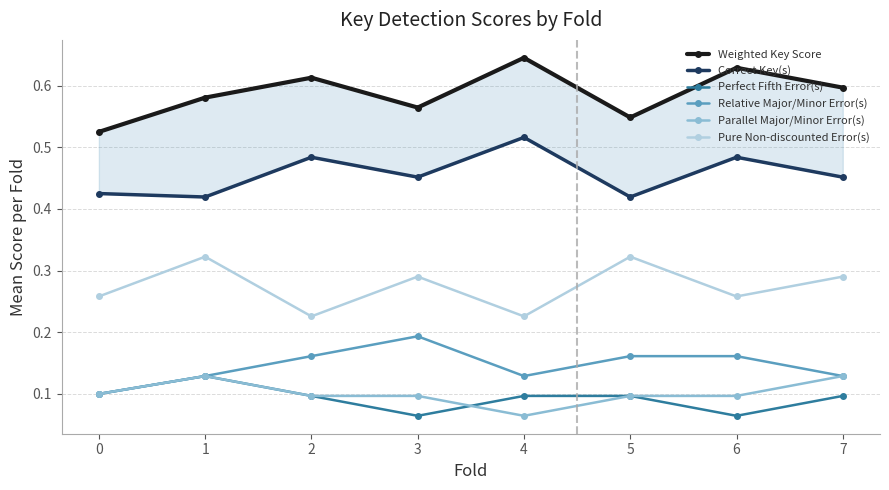

Where is Correct Key(s) nearest to the value 0?

1